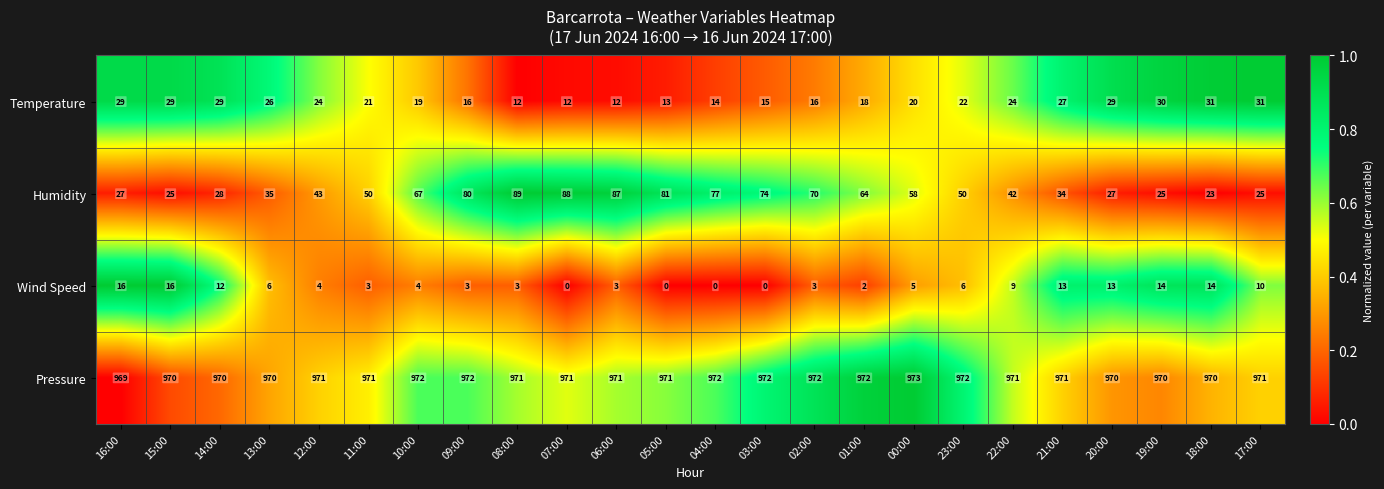

What is the difference between the second highest and minimum values in the Pressure series?

3